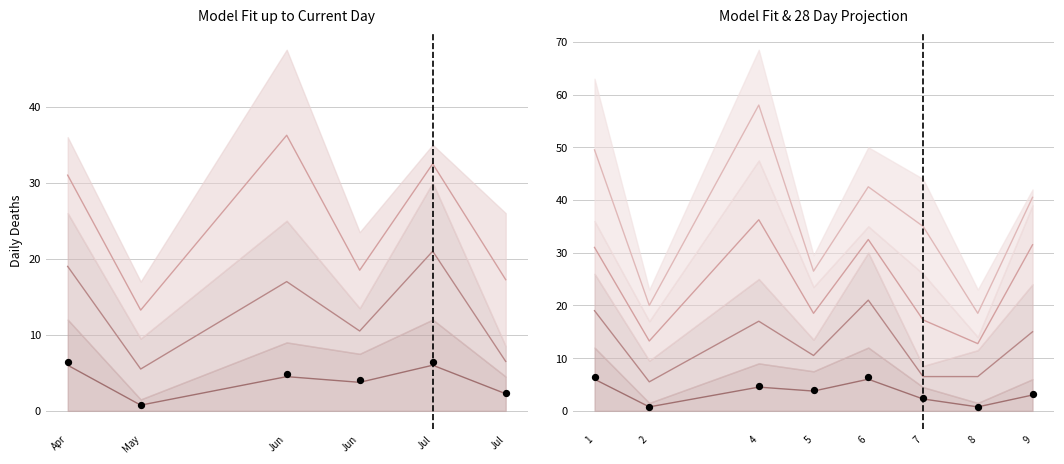

What is the total value across all series at 8?

39.3